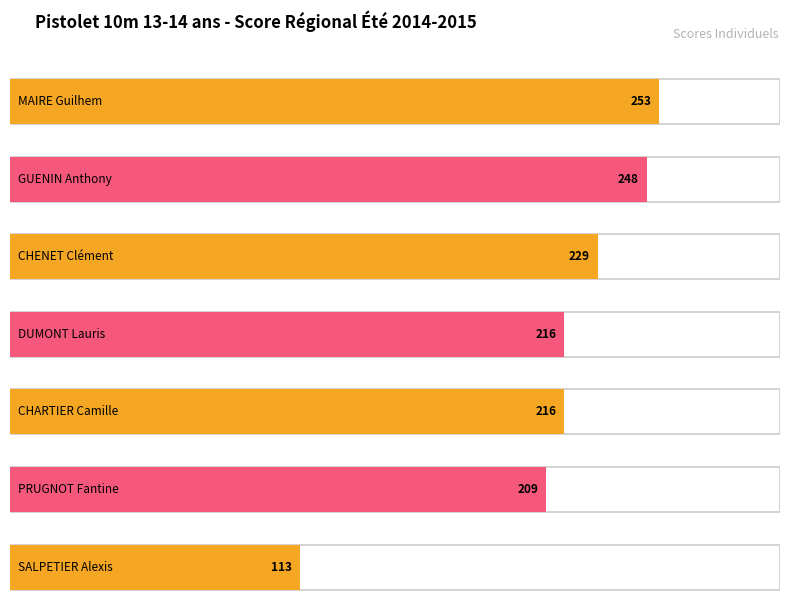

What is the maximum value shown in the chart?

253